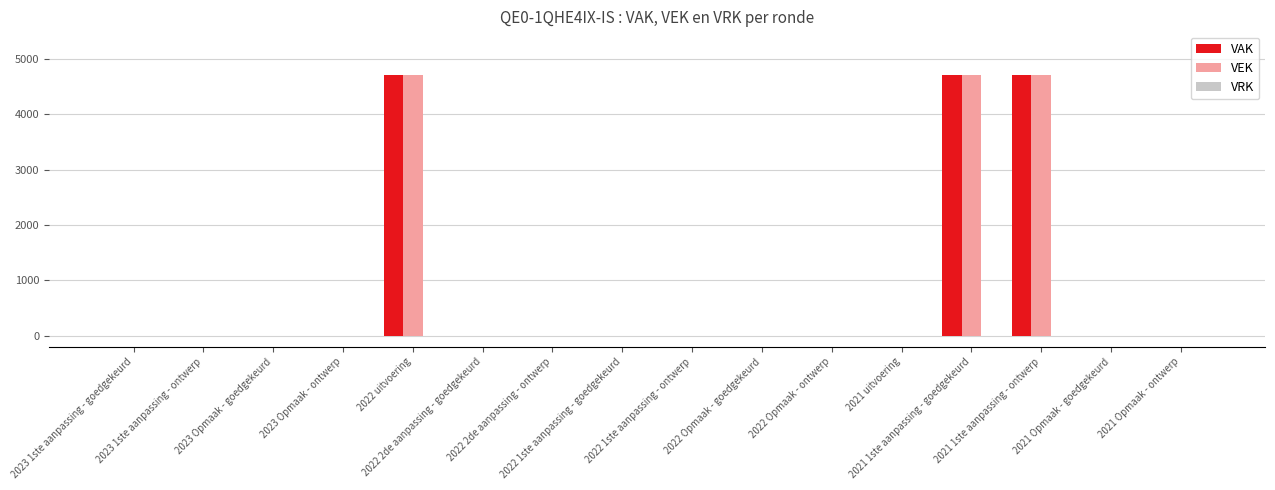

What is the average value of the VAK series?

882